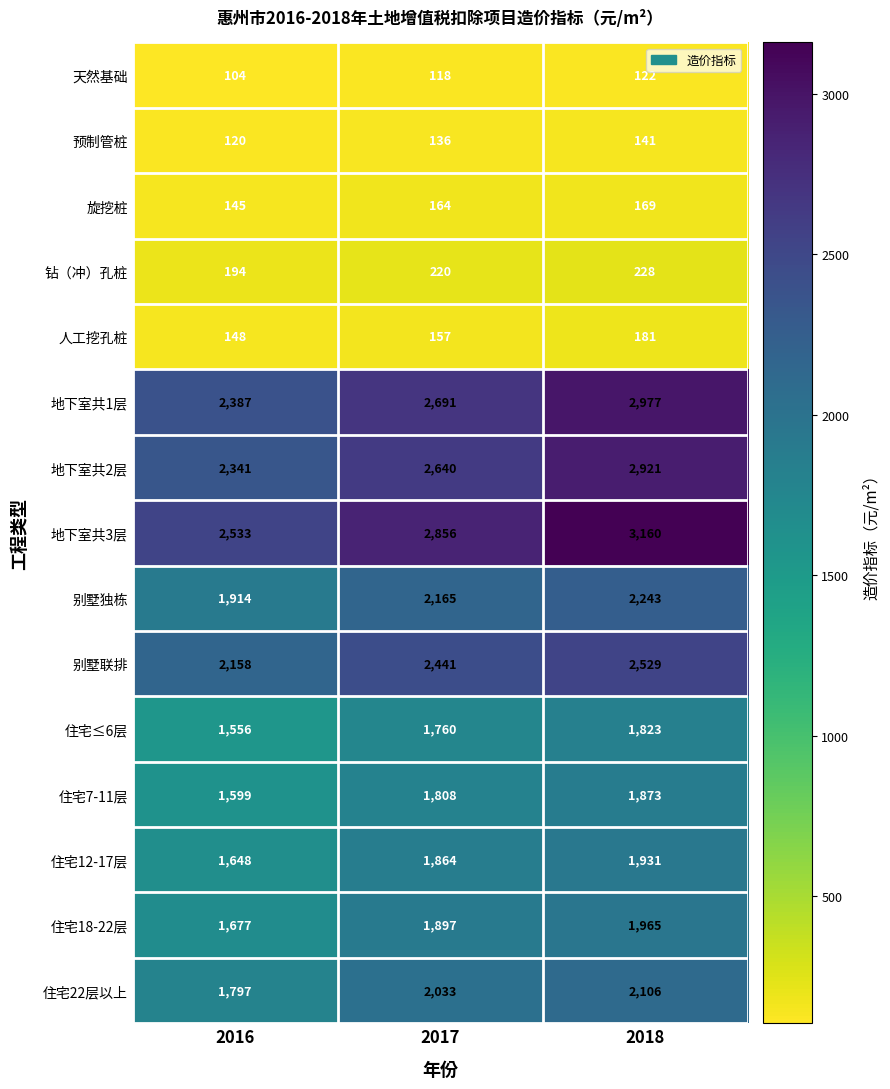

Which series has the widest spread of values?

地下室共3层